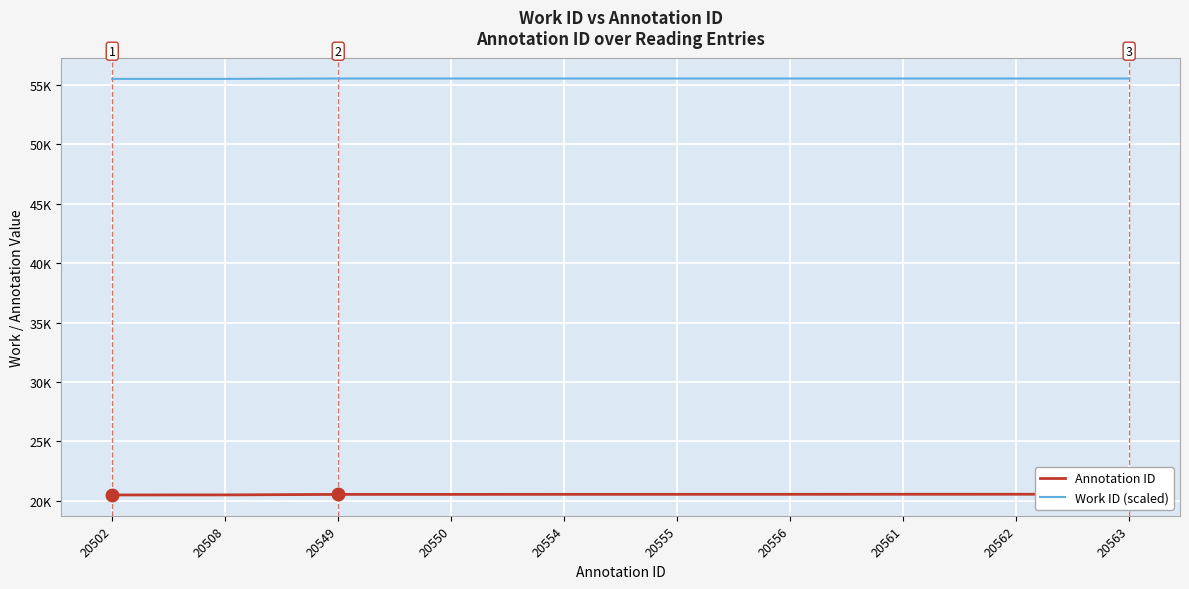

What is the sum of all Work ID (scaled) values?

555141.1